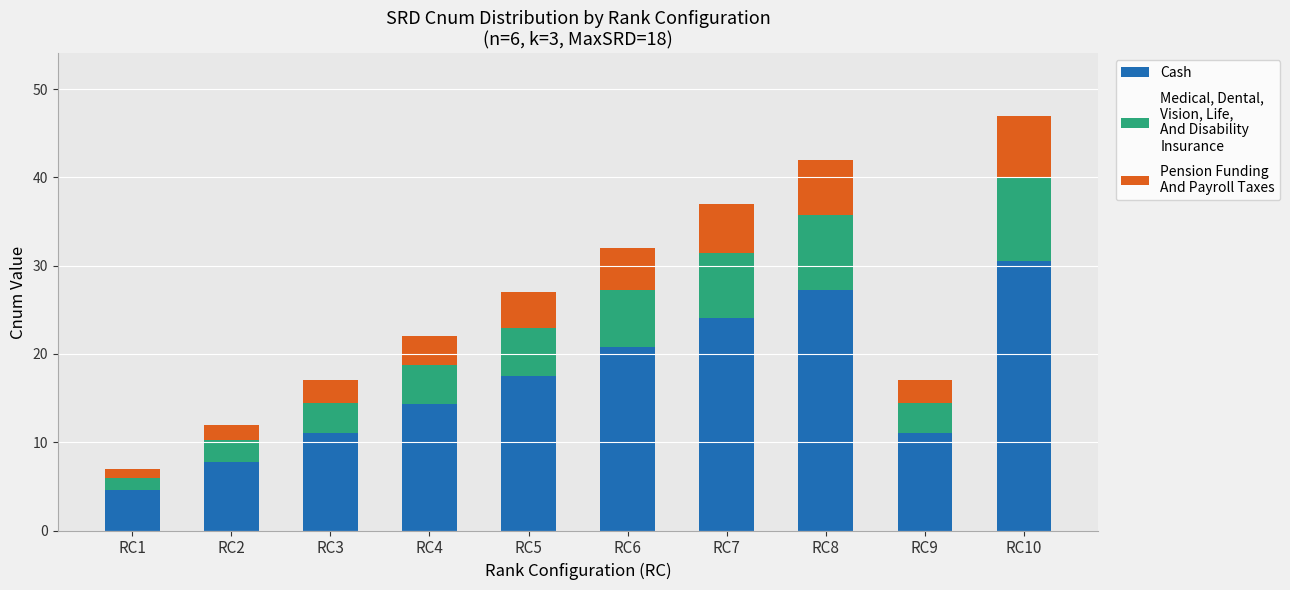

At which category is the sum across all series the highest?

RC10